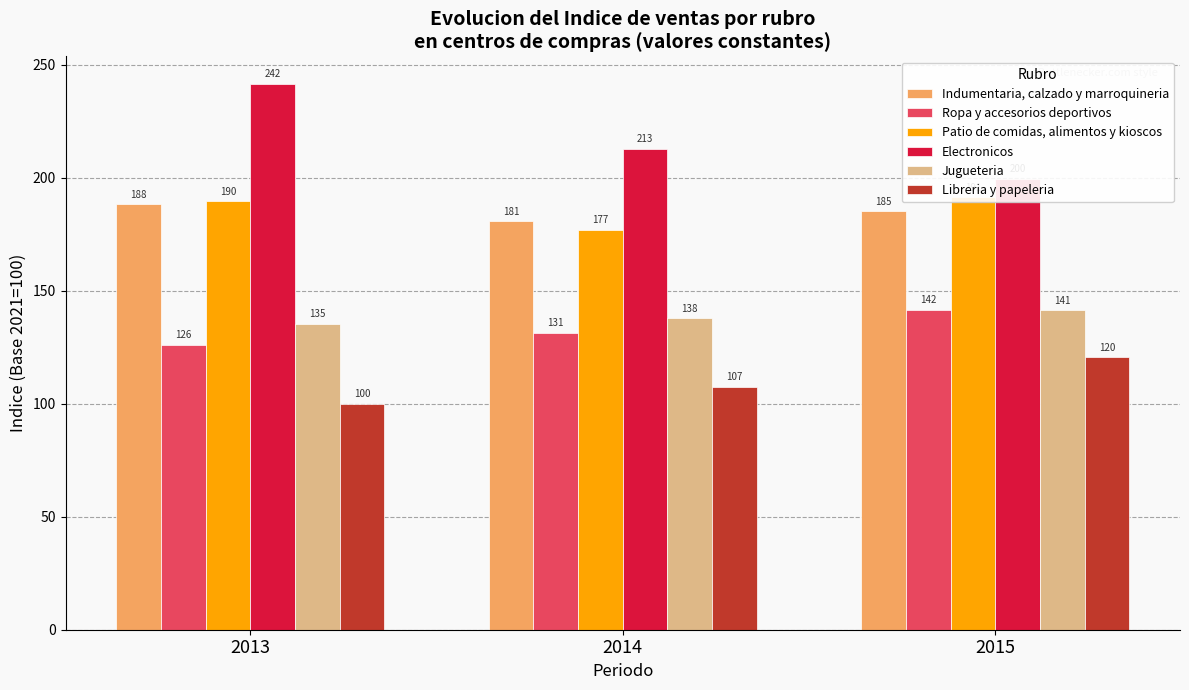

Which series has the largest total across all categories?

Electronicos